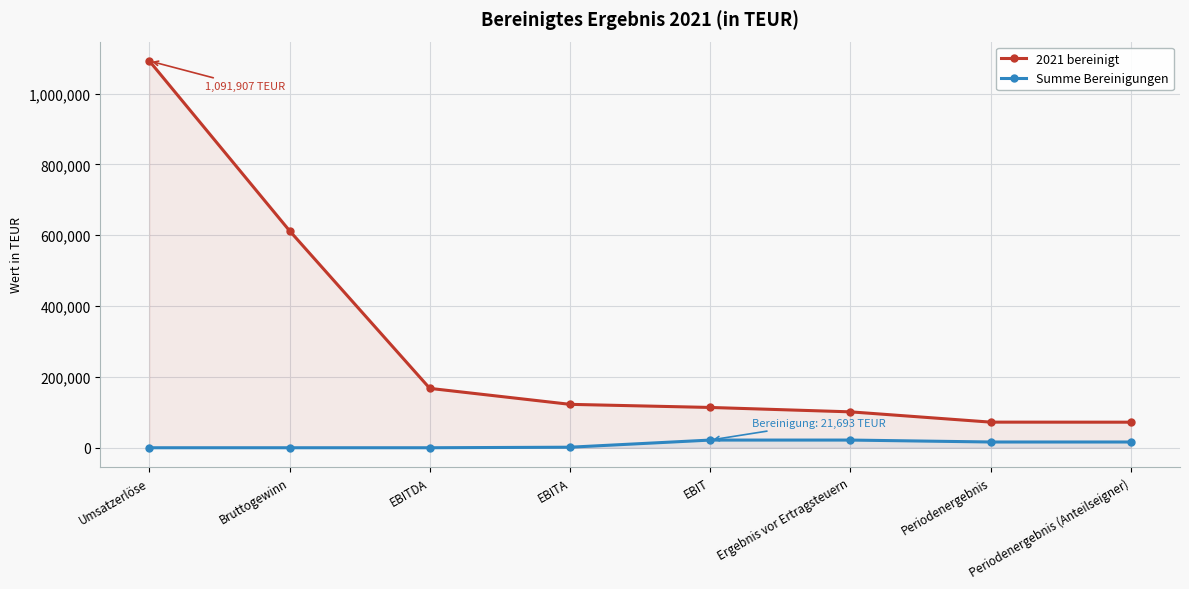

At which label is Summe Bereinigungen closest to 10846?

Periodenergebnis